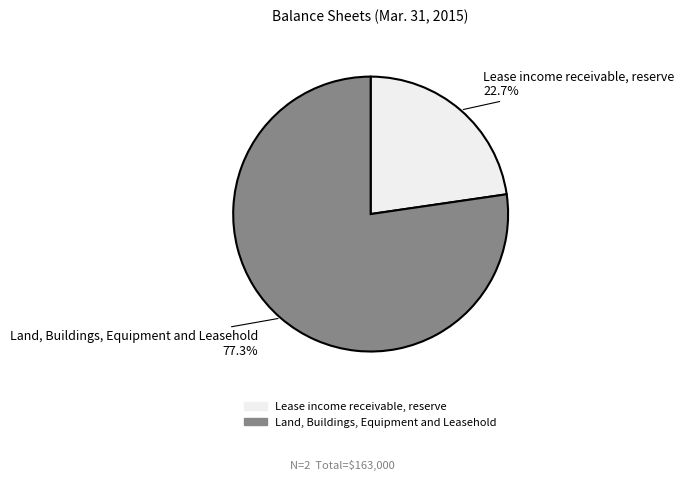

Combined, do Land, Buildings, Equipment and Leasehold and Lease income receivable, reserve account for over 50%?

Yes